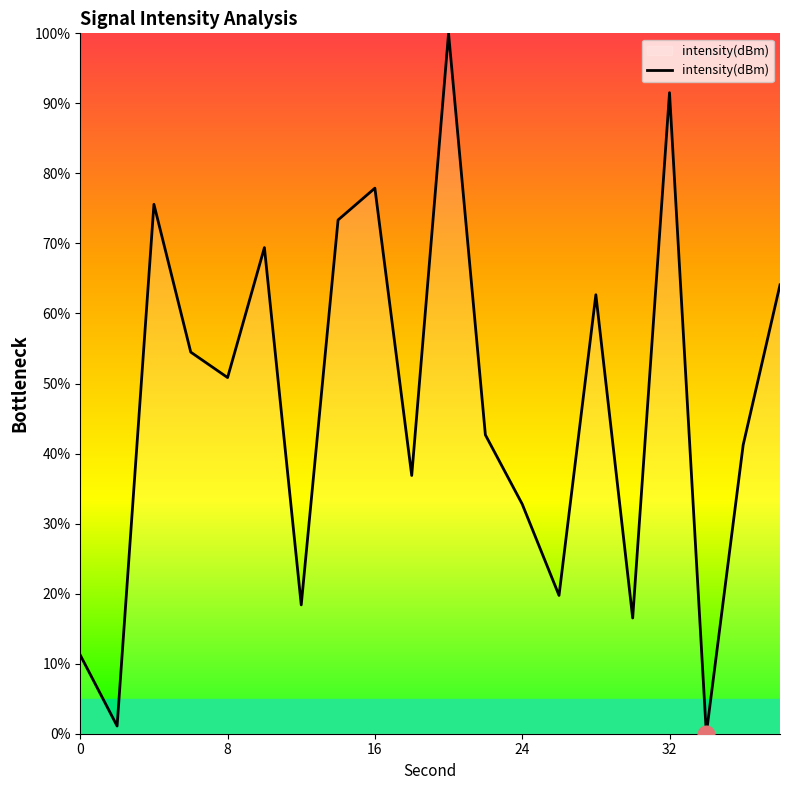

What is the maximum value shown in the chart?

100.0